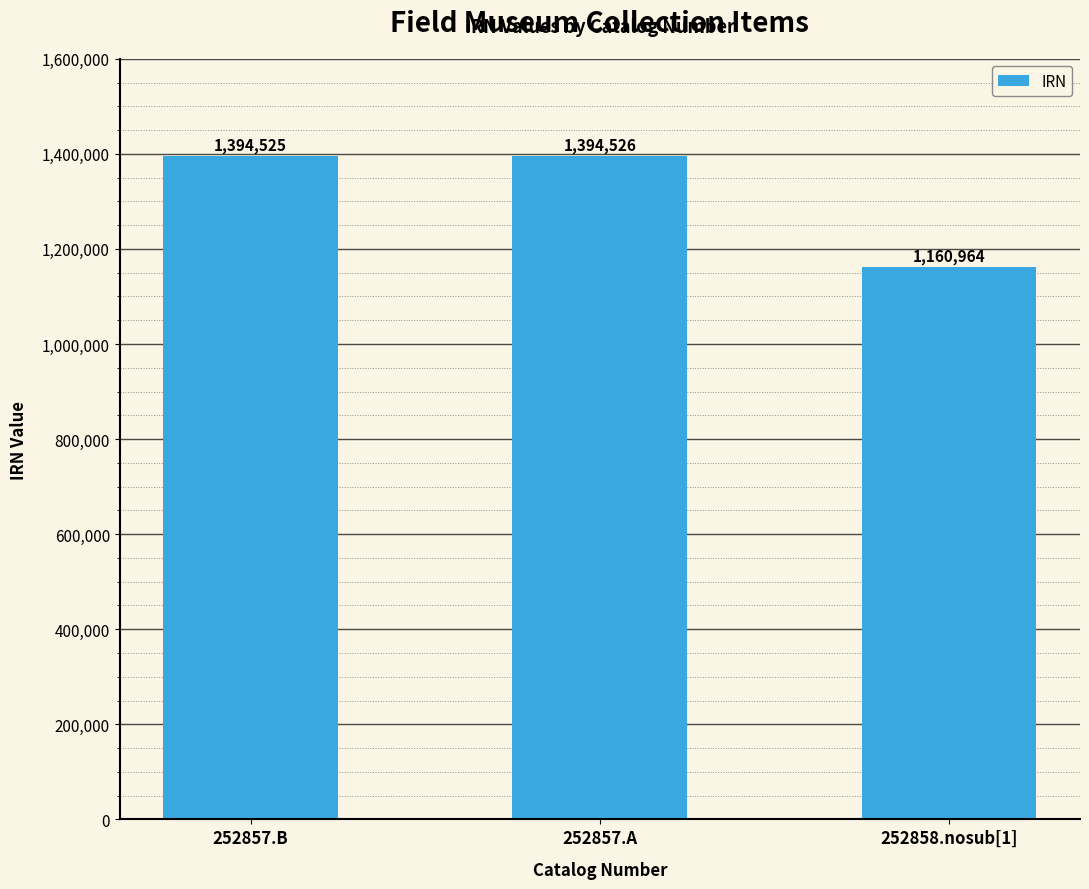

At which category does the chart reach its minimum across all series?

252858.nosub[1]